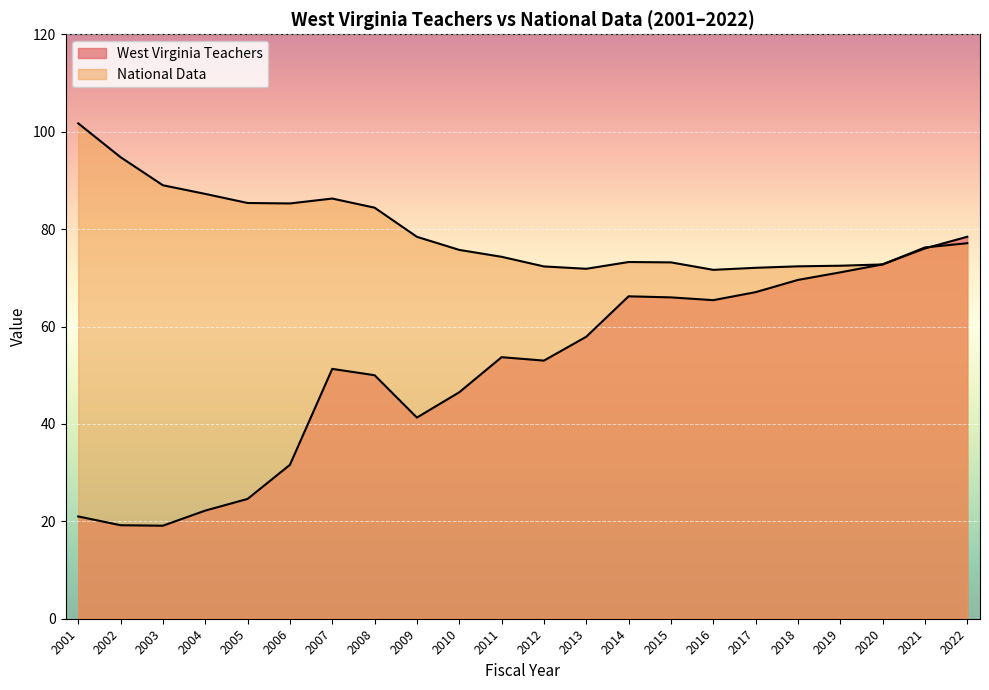

At which label does National Data reach its peak?

2001